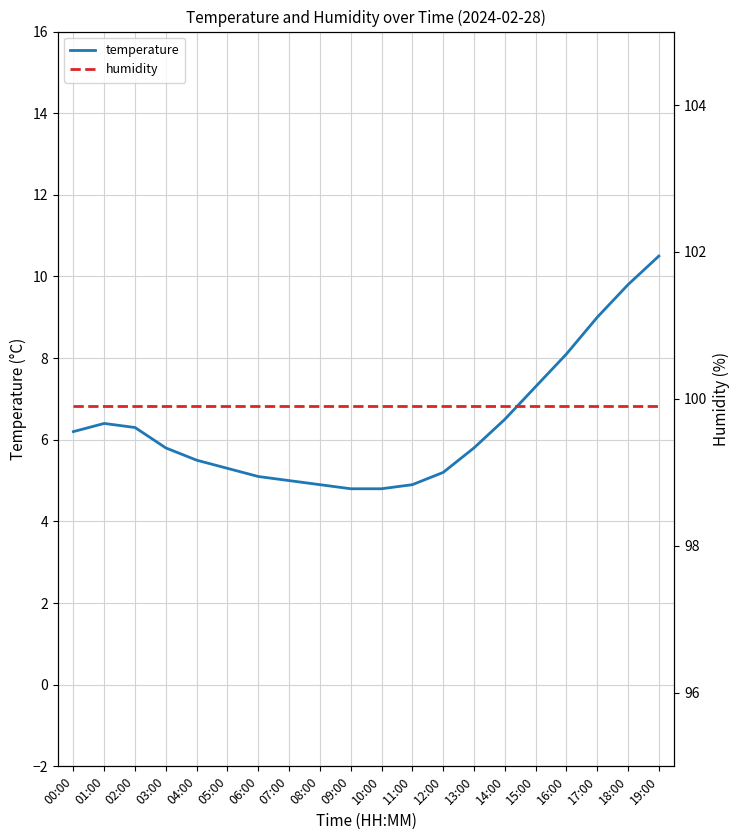

What are all the series names shown in the legend?

temperature, humidity